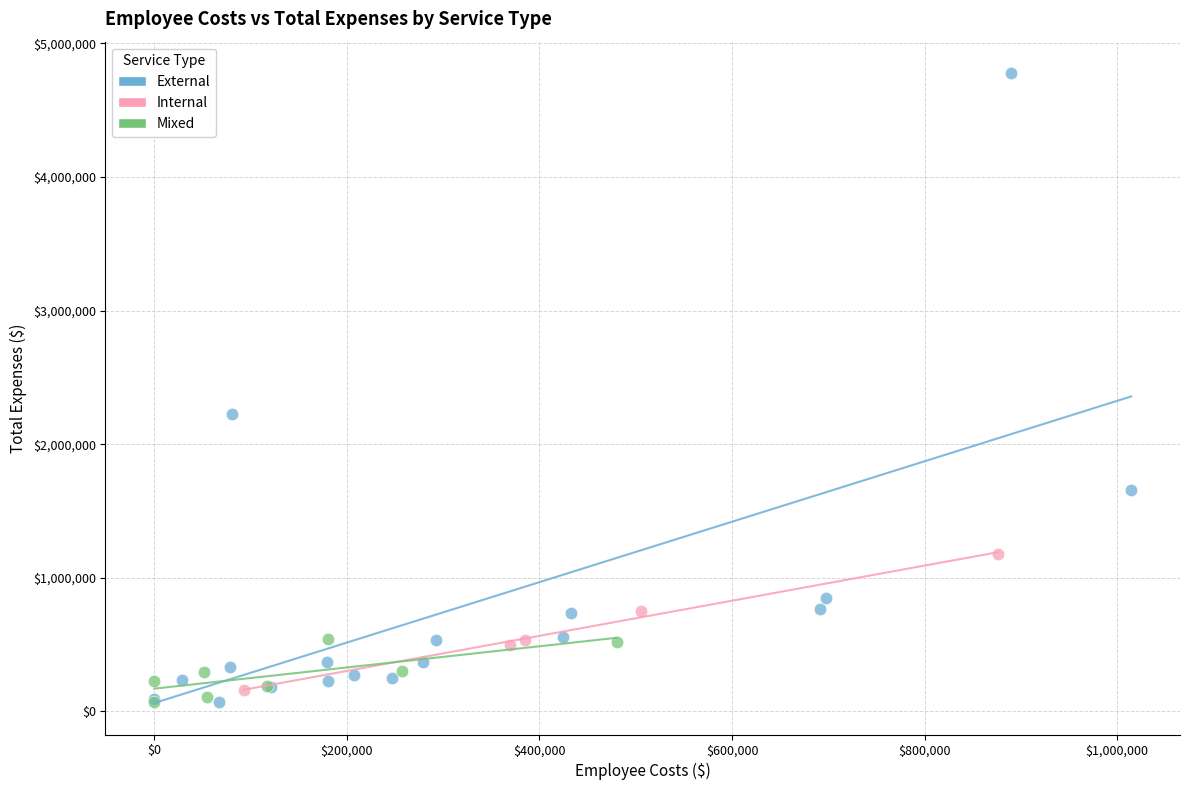

Which series has the widest spread of Y values?

External